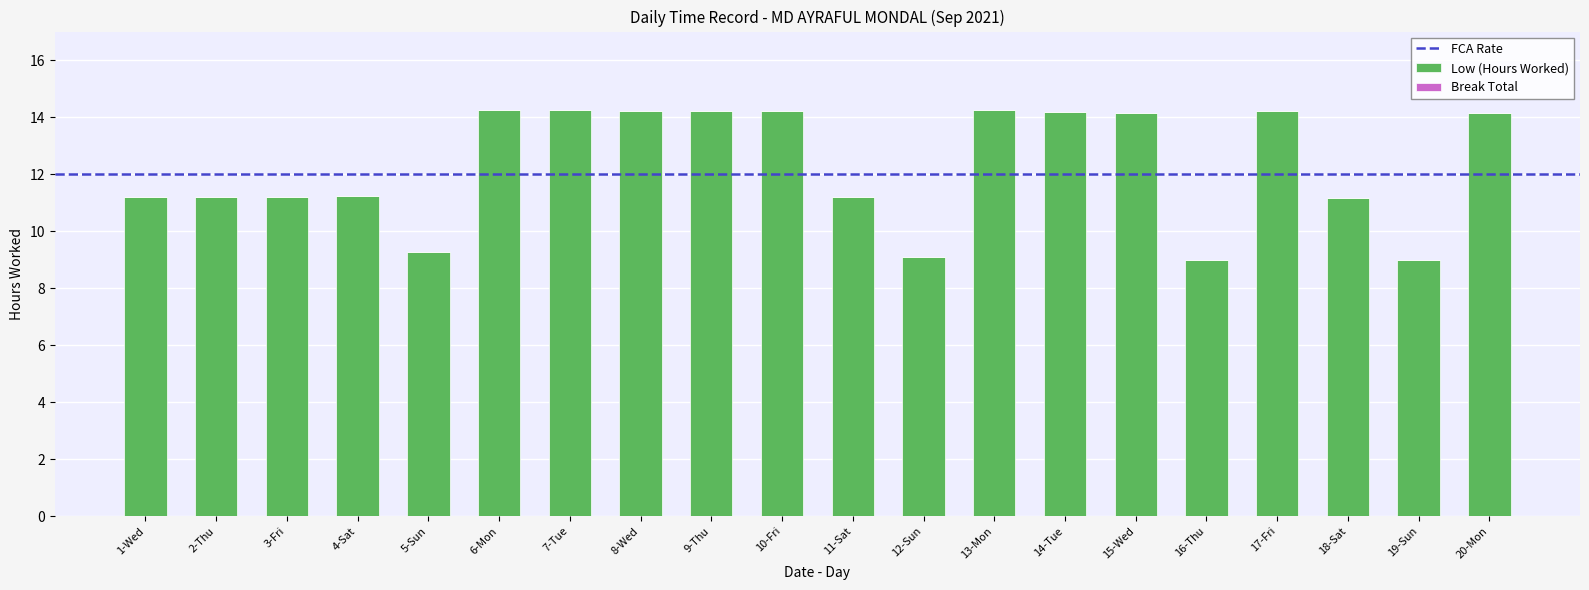

The value at 8-Wed is 25.0. True or false?

False